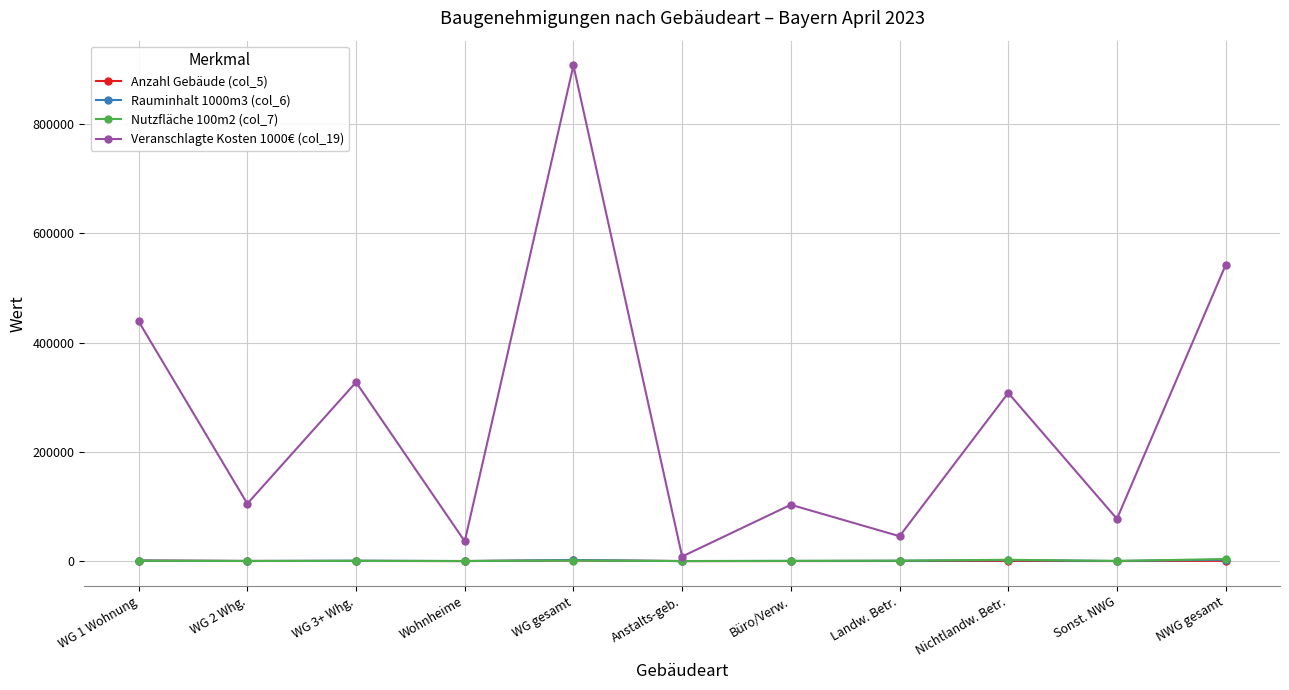

Which series ends up on top after the final intersection of Rauminhalt 1000m3 (col_6) and Anzahl Gebäude (col_5)?

Rauminhalt 1000m3 (col_6)